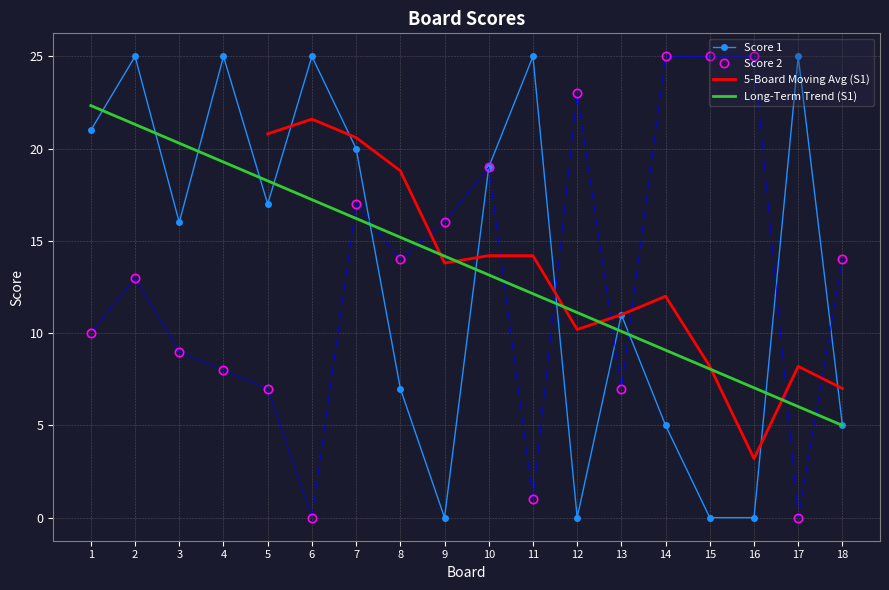

What is the difference between the maximum and minimum values in the Score 1 series?

25.0